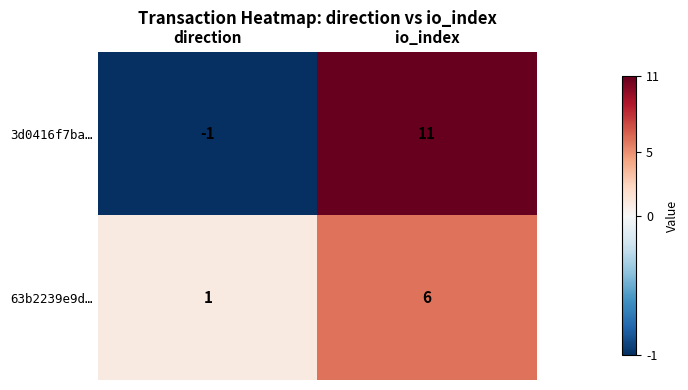

List the labels in order of 3d0416f7ba… value, smallest first.

direction, io_index